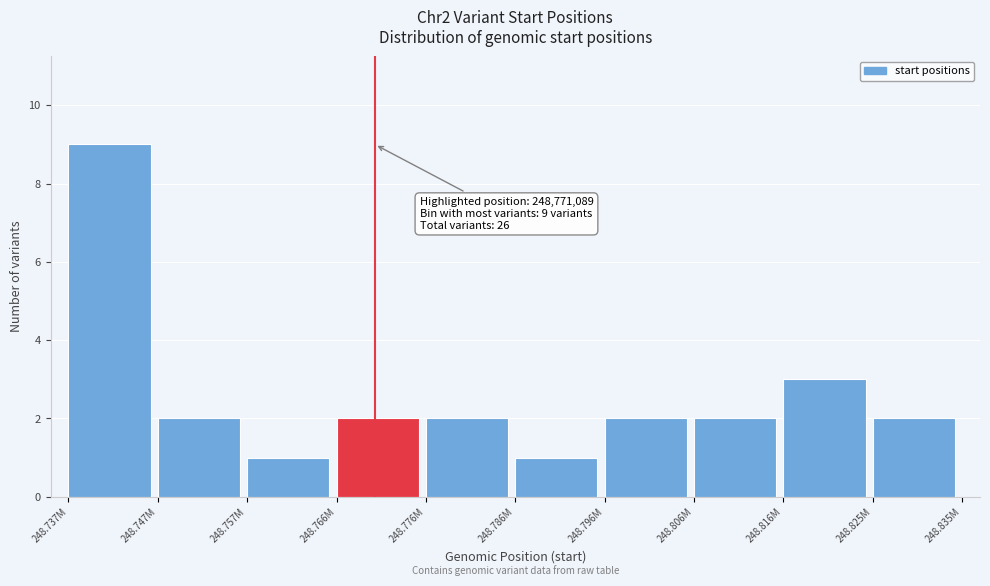

Reading left to right, list all the values displayed in this chart.

248.737M=9	248.747M=2	248.757M=1	248.766M=2	248.776M=2	248.786M=1	248.796M=2	248.806M=2	248.816M=3	248.825M=2